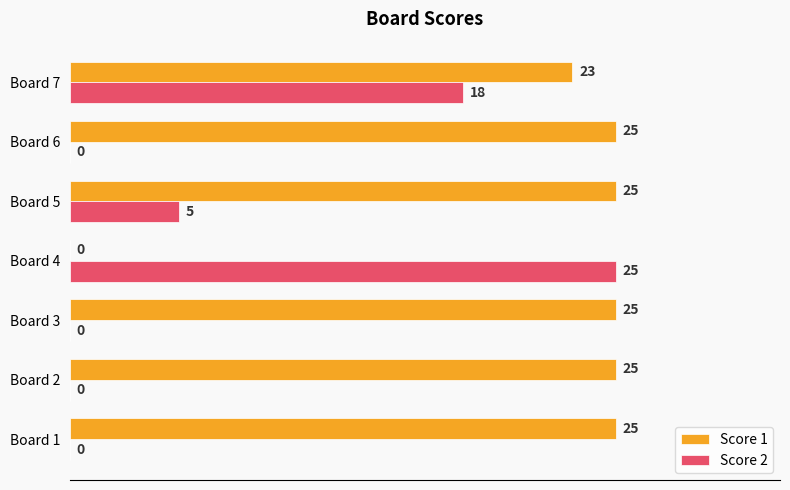

The value of Score 1 at Board 1 is 25. True or false?

True